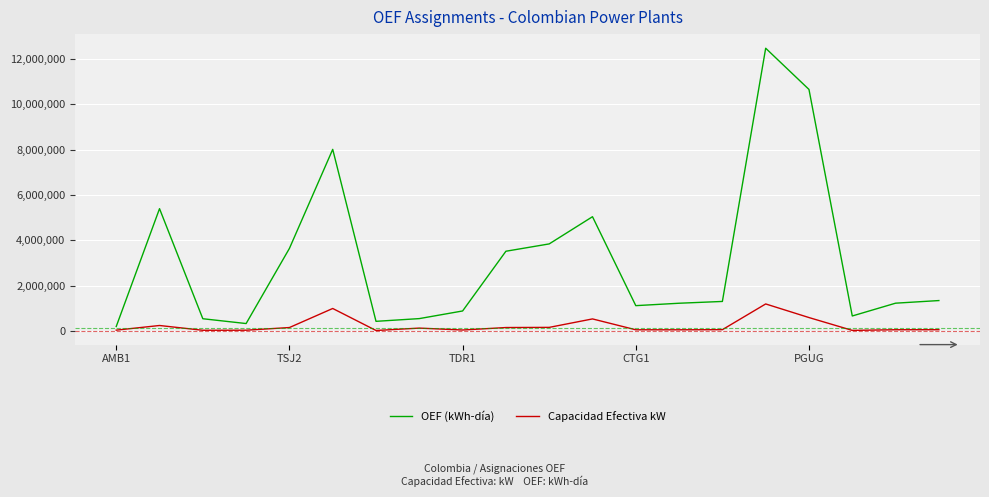

List the series in order of their peak value, highest first.

OEF (kWh-día), Capacidad Efectiva kW